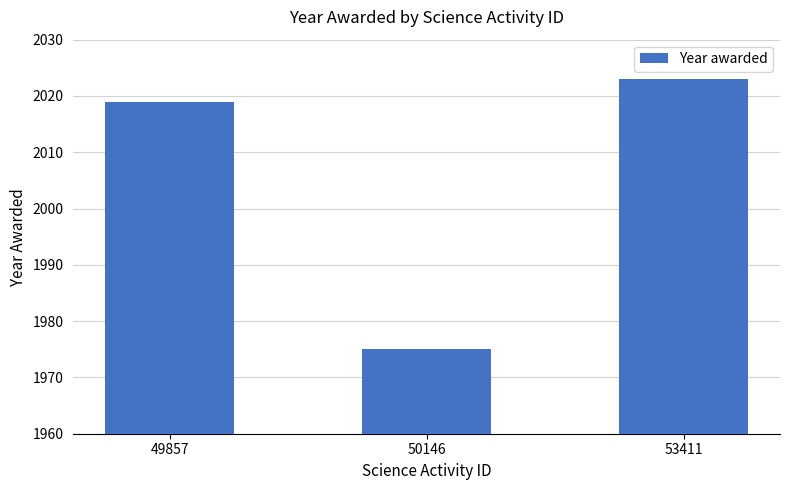

True or false: the data shows 1975 at 50146.

True